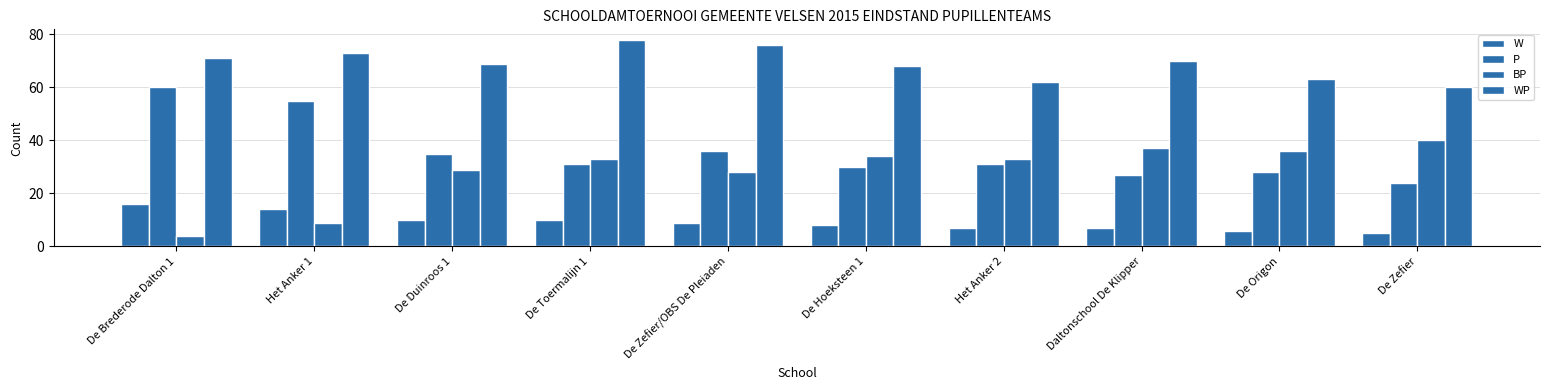

Reading left to right, list all the values displayed in this chart.

W: De Brederode Dalton 1=16	Het Anker 1=14	De Duinroos 1=10	De Toermalijn 1=10	De Zefier/OBS De Pleiaden=9	De Hoeksteen 1=8	Het Anker 2=7	Daltonschool De Klipper=7	De Origon=6	De Zefier=5
P: De Brederode Dalton 1=60	Het Anker 1=55	De Duinroos 1=35	De Toermalijn 1=31	De Zefier/OBS De Pleiaden=36	De Hoeksteen 1=30	Het Anker 2=31	Daltonschool De Klipper=27	De Origon=28	De Zefier=24
BP: De Brederode Dalton 1=4	Het Anker 1=9	De Duinroos 1=29	De Toermalijn 1=33	De Zefier/OBS De Pleiaden=28	De Hoeksteen 1=34	Het Anker 2=33	Daltonschool De Klipper=37	De Origon=36	De Zefier=40
WP: De Brederode Dalton 1=71	Het Anker 1=73	De Duinroos 1=69	De Toermalijn 1=78	De Zefier/OBS De Pleiaden=76	De Hoeksteen 1=68	Het Anker 2=62	Daltonschool De Klipper=70	De Origon=63	De Zefier=60